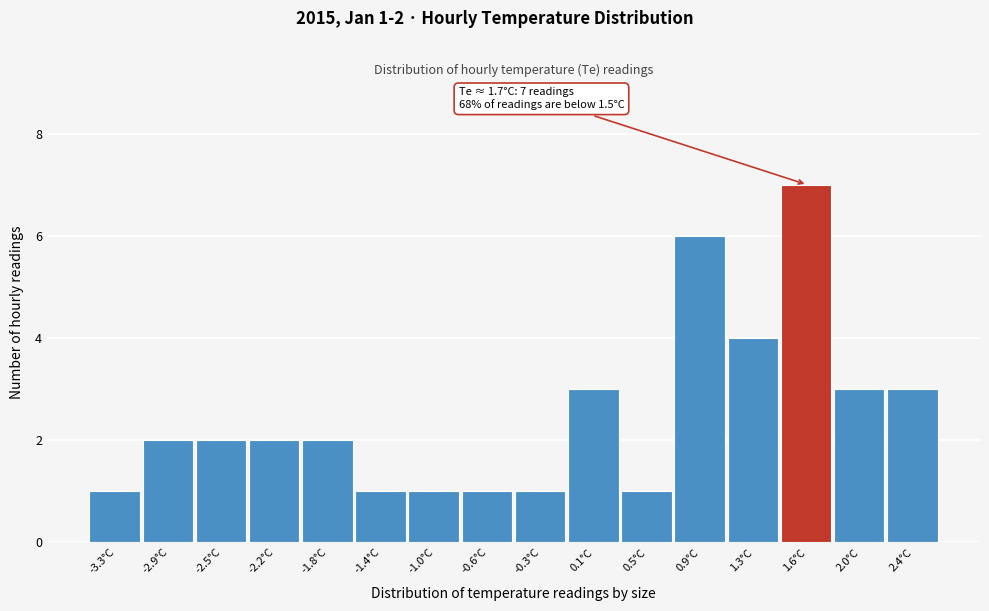

Over which range of the x-axis is the bar tallest?

1.45 to 1.85